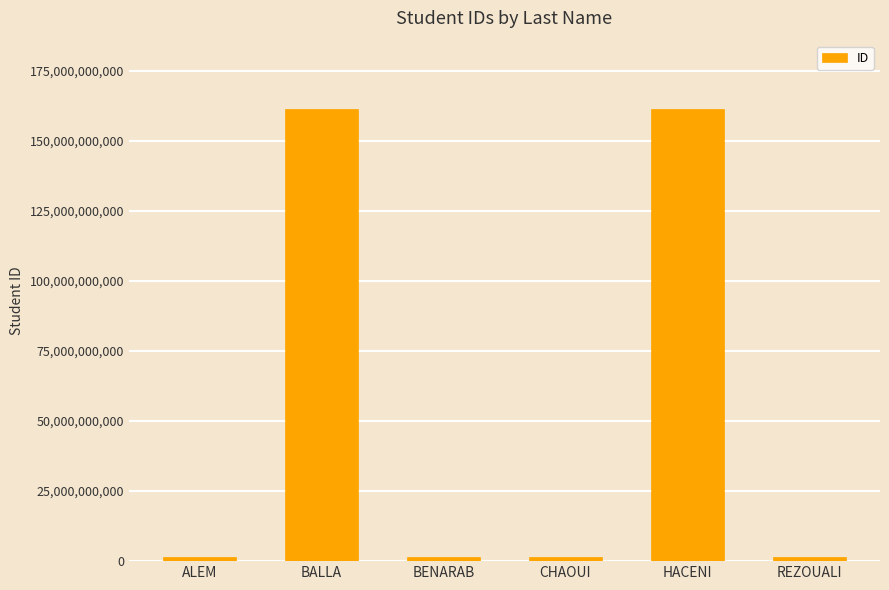

What is the sum of all values?

329110195516